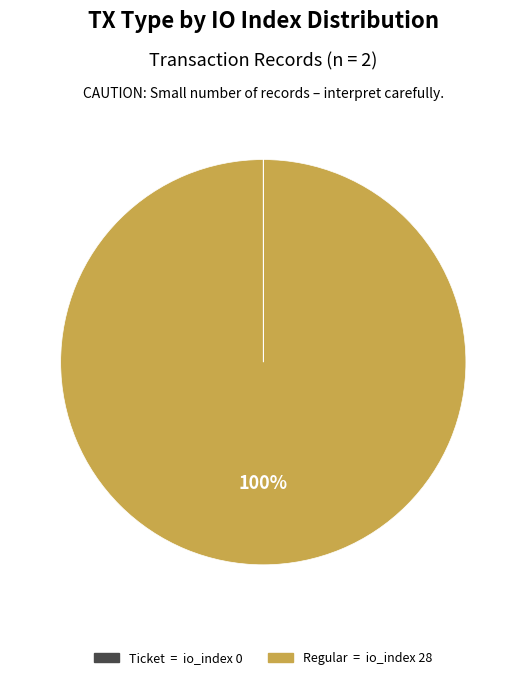

To the nearest percent, what is the difference between the largest and smallest slice percentages?

100%